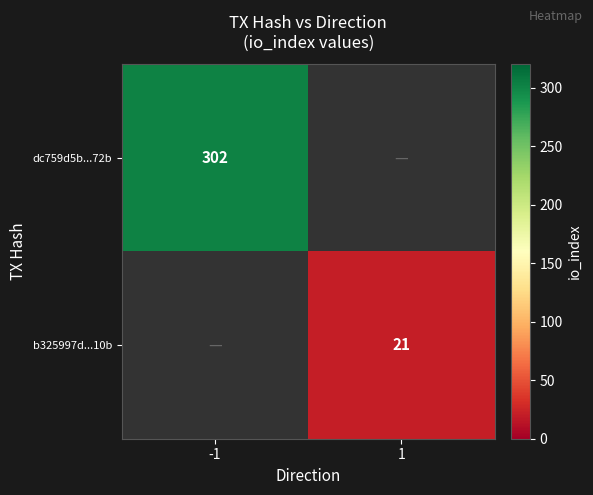

What is the greatest value displayed?

302.0